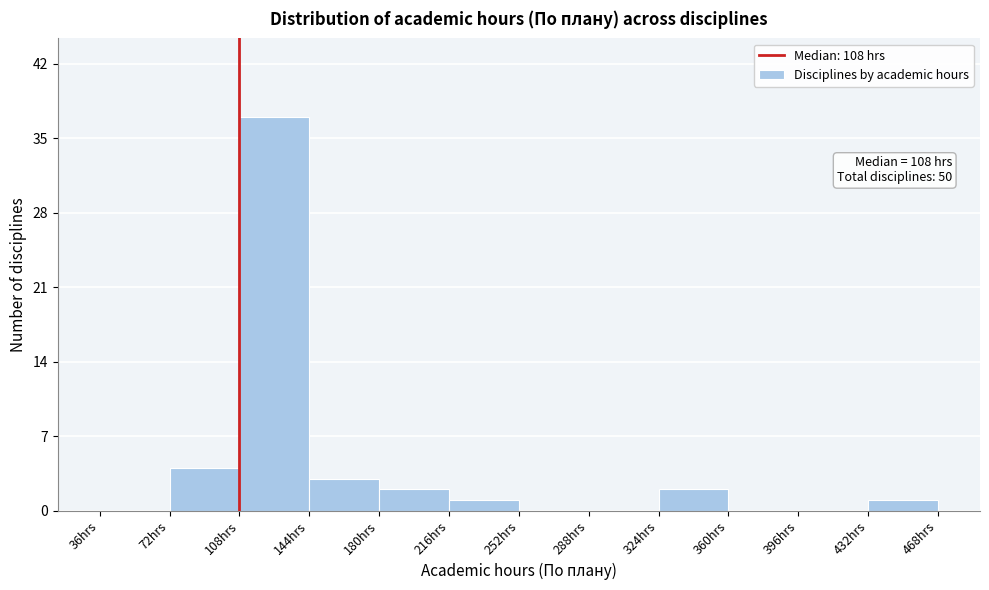

Which range on the x-axis has the tallest bar?

108 to 144